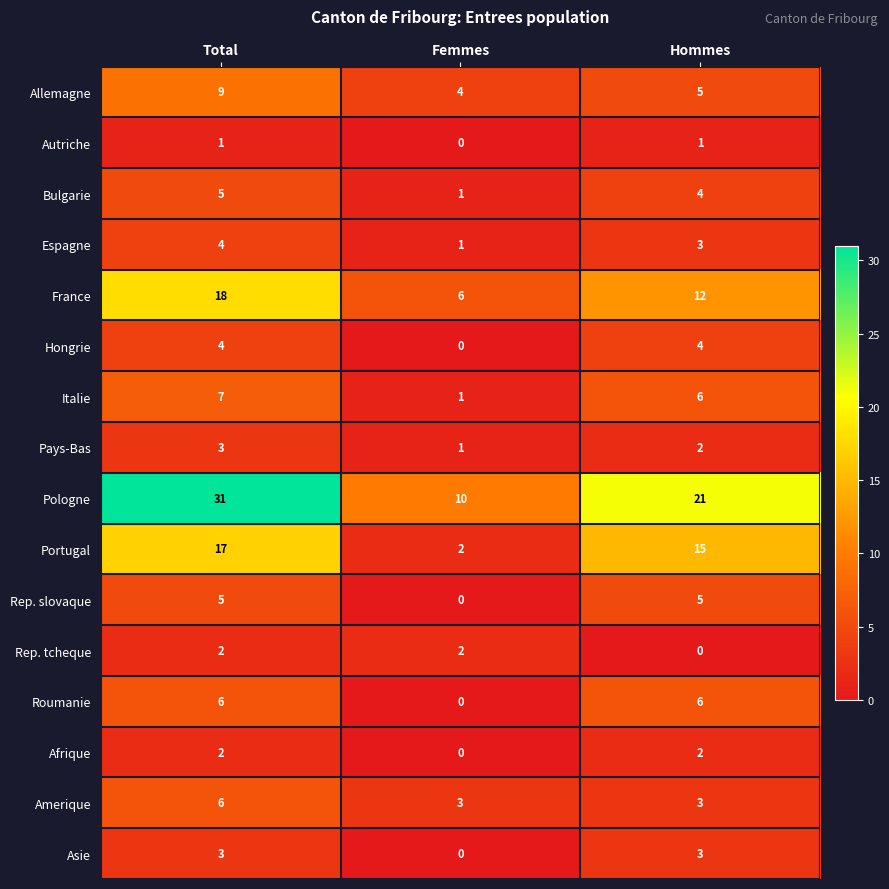

How many values in Afrique are above zero?

2